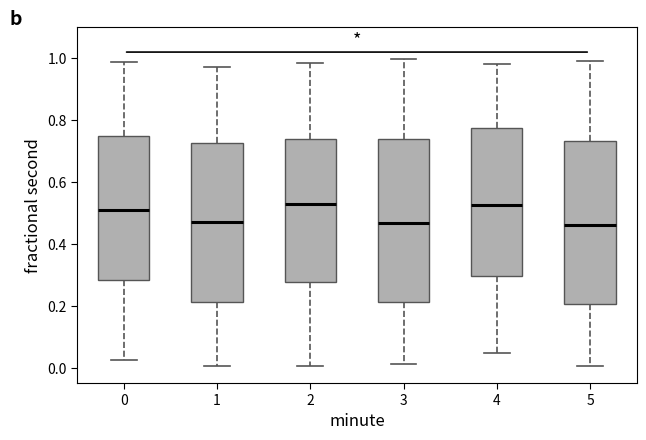

Reading left to right, transcribe this box plot: for each box, give where its median line is, the range the box spans, and where its two whiskers end, as read against the y-axis. The values are not printed on the chart, so give them approximately, as read against the axis.

0: median 0.52, box 0.28 to 0.74, whiskers 0.02 to 0.98
1: median 0.46, box 0.22 to 0.72, whiskers 0.00 to 0.98
2: median 0.52, box 0.28 to 0.74, whiskers 0.00 to 0.98
3: median 0.46, box 0.22 to 0.74, whiskers 0.02 to 1.00
4: median 0.52, box 0.30 to 0.78, whiskers 0.04 to 0.98
5: median 0.46, box 0.20 to 0.74, whiskers 0.00 to 1.00